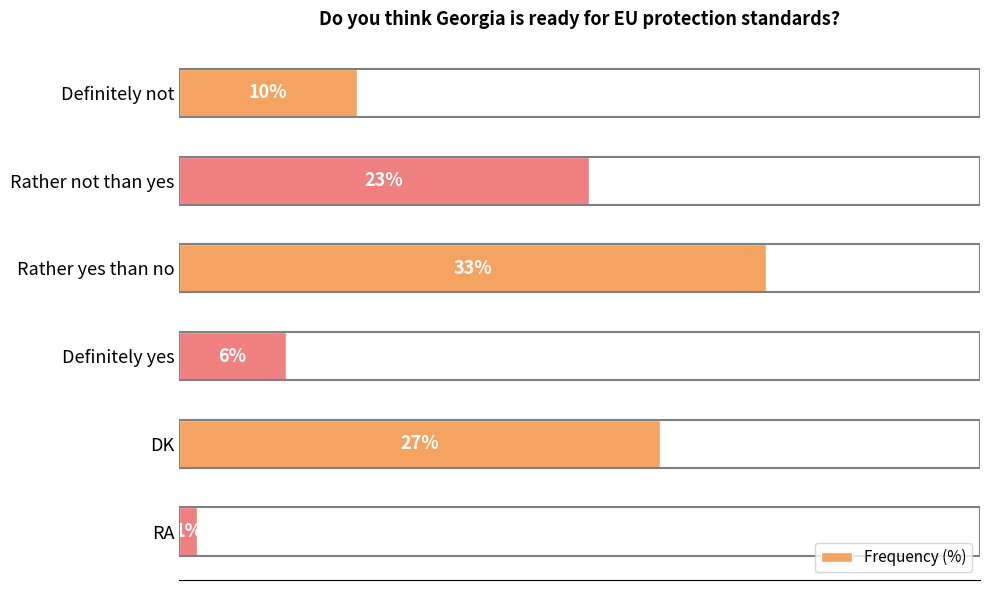

At which label is the value closest to 17?

Rather not than yes